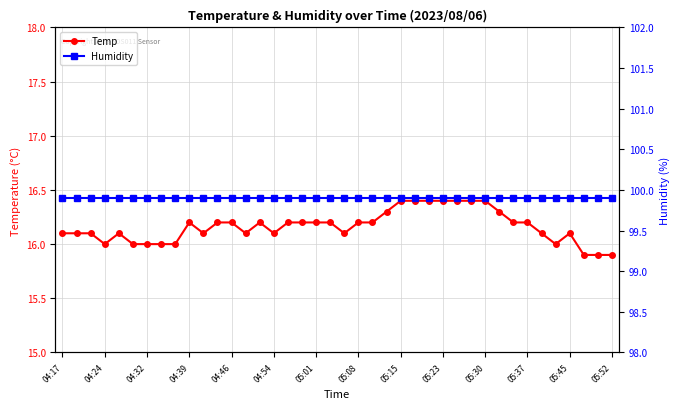

What is the difference between the highest and lowest values at 35?

83.9